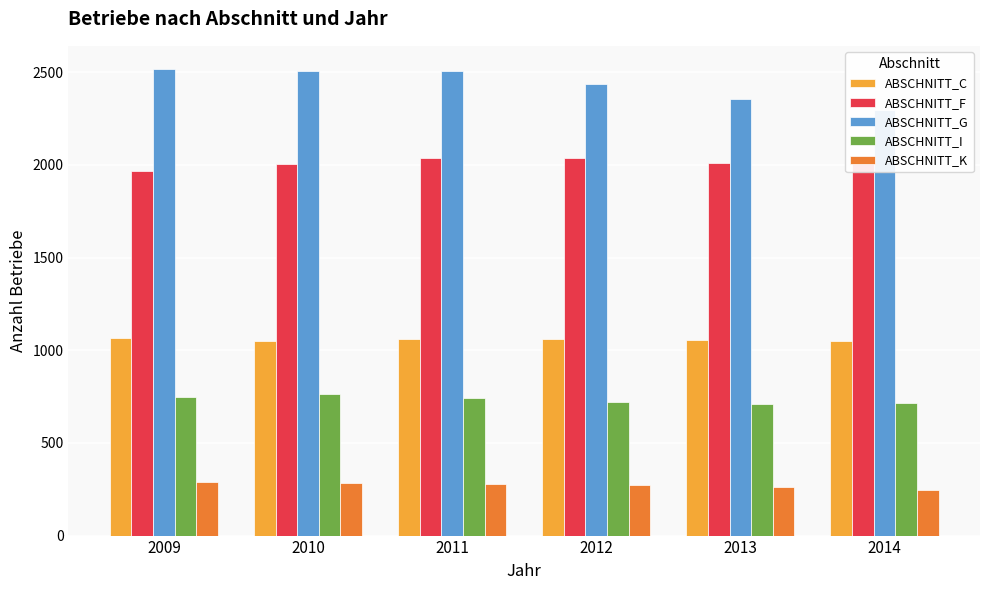

What is the approximate value of ABSCHNITT_I at 2009?

749